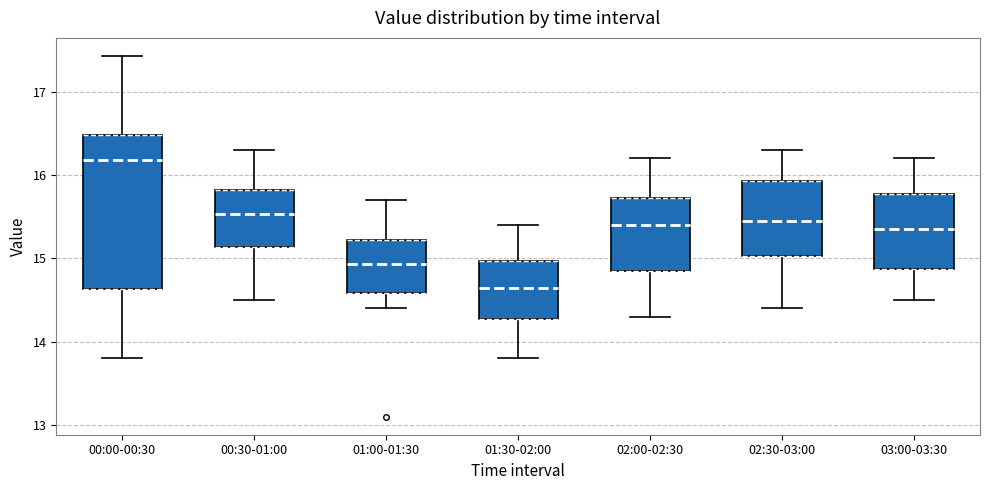

Which box is the tallest, from its lower edge to its upper edge?

00:00-00:30